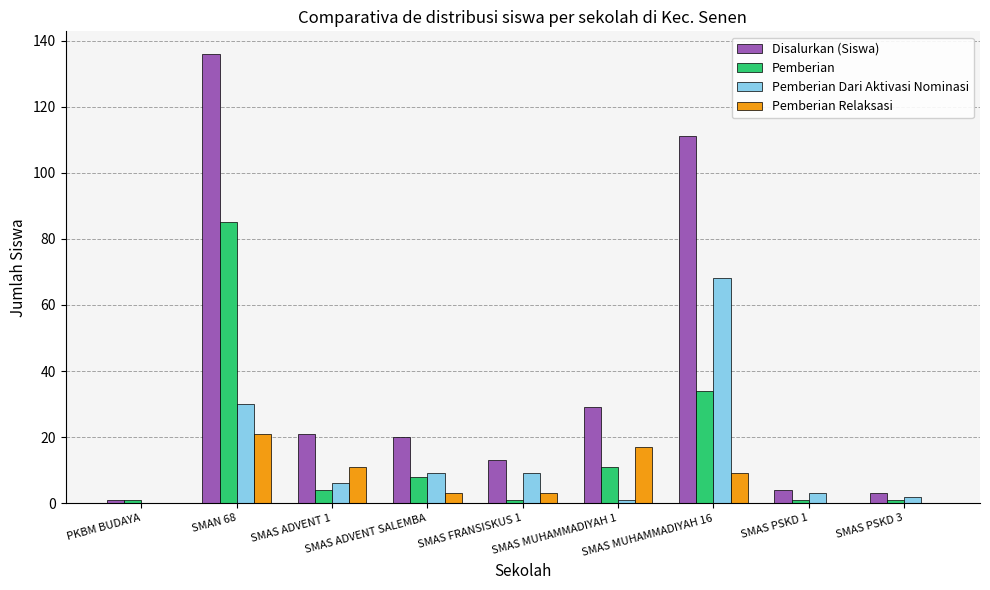

At which label does Disalurkan (Siswa) reach its peak?

SMAN 68